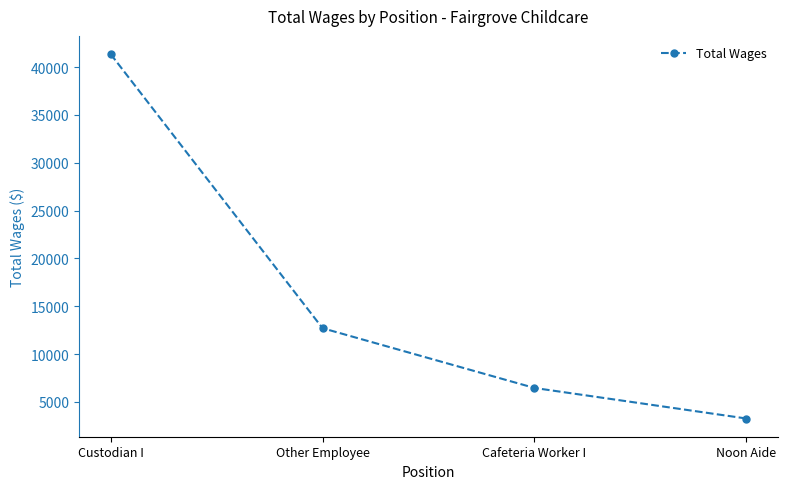

What is the maximum value shown in the chart?

41352